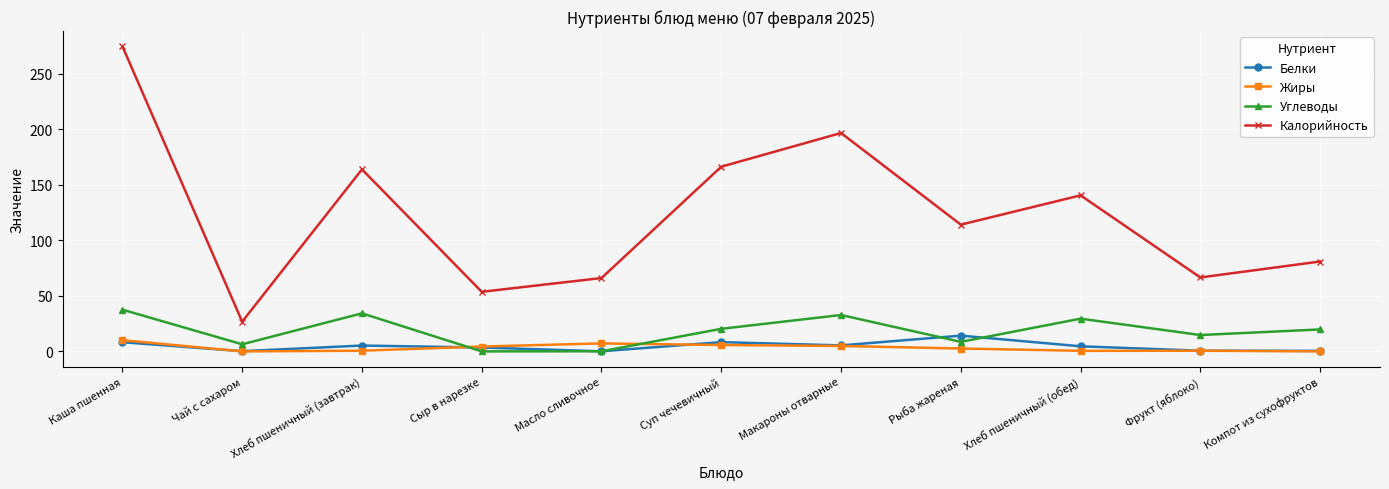

Which category has the lowest value in the Калорийность series?

Чай с сахаром